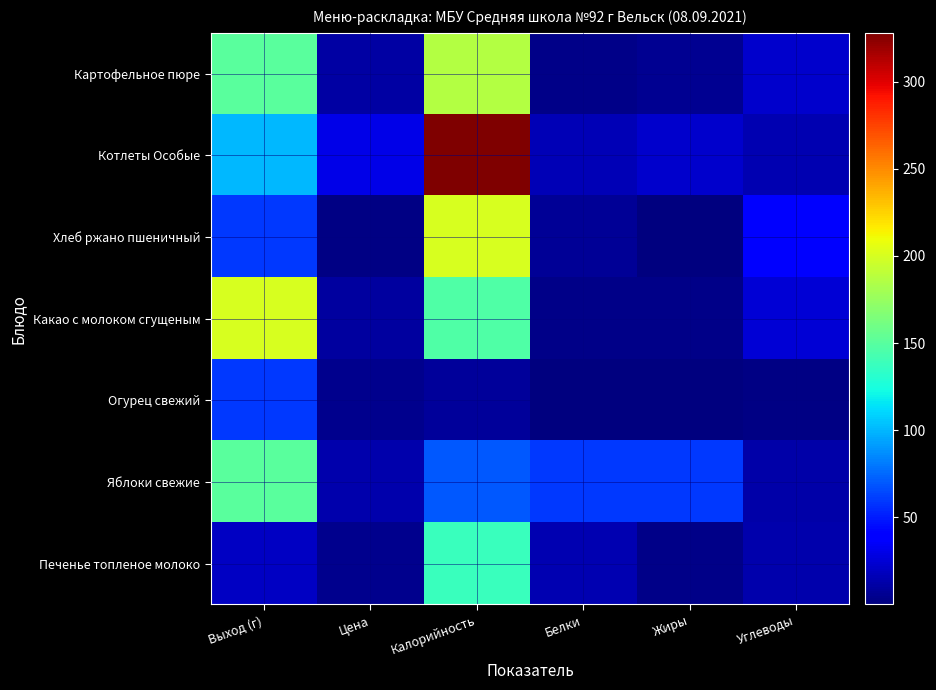

What is the smallest value displayed?

0.1